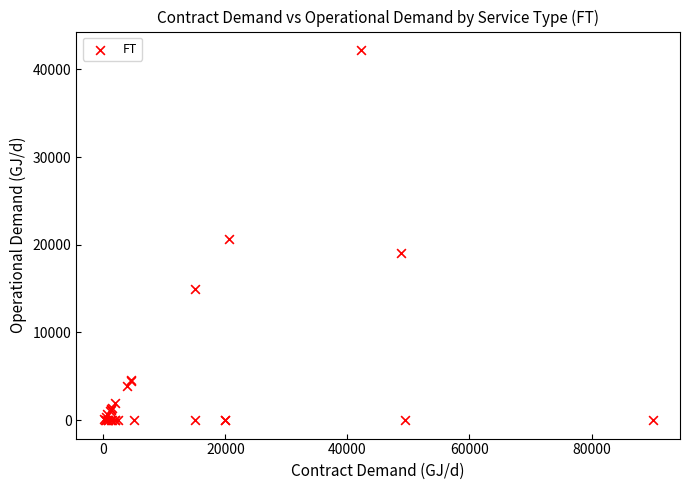

What Y value in the scatter plot is closest to 21101?

20625